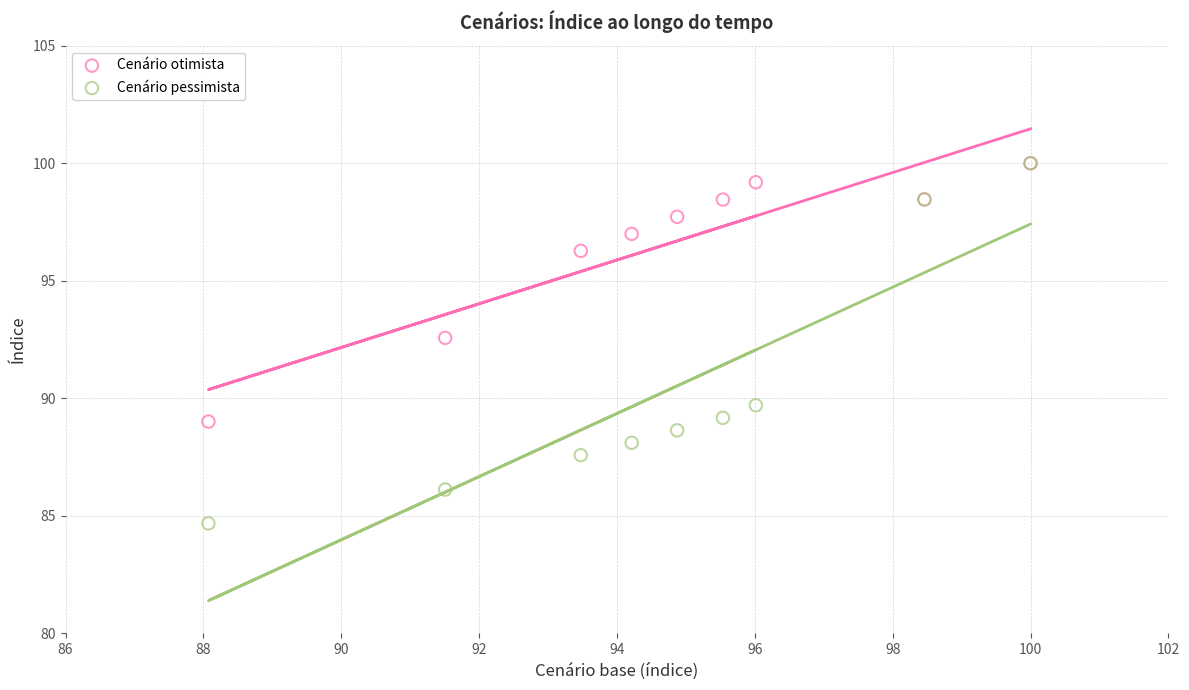

In the Cenário otimista series, what Y value is closest to 94?

92.6